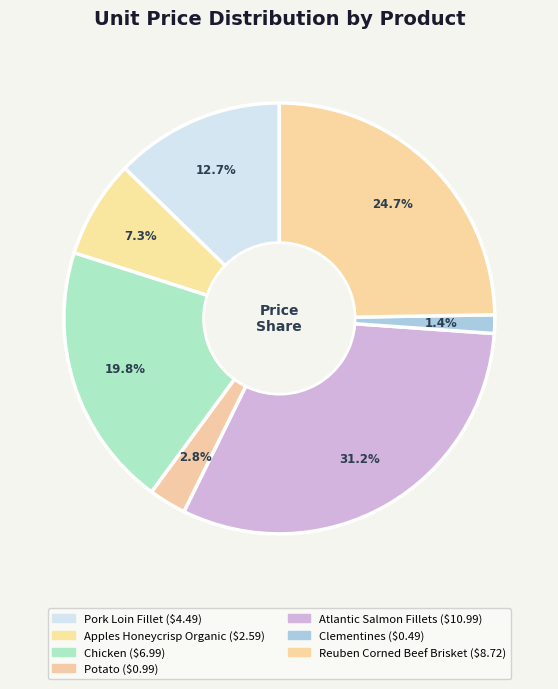

Rank the categories by value from lowest to highest.

Clementines, Potato, Apples Honeycrisp Organic, Pork Loin Fillet, Chicken, Reuben Corned Beef Brisket, Atlantic Salmon Fillets